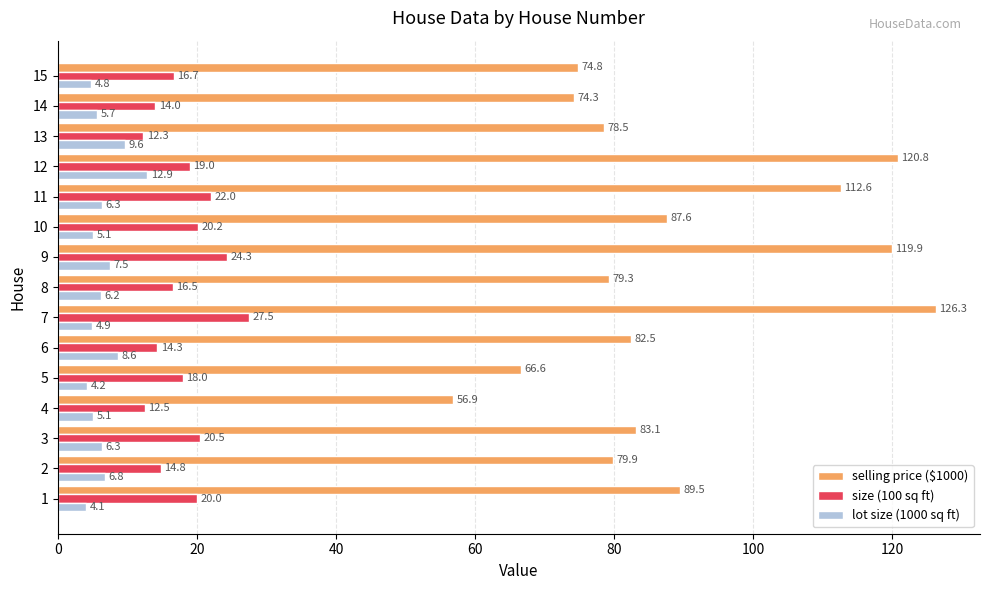

What is the maximum value for size (100 sq ft)?

27.5